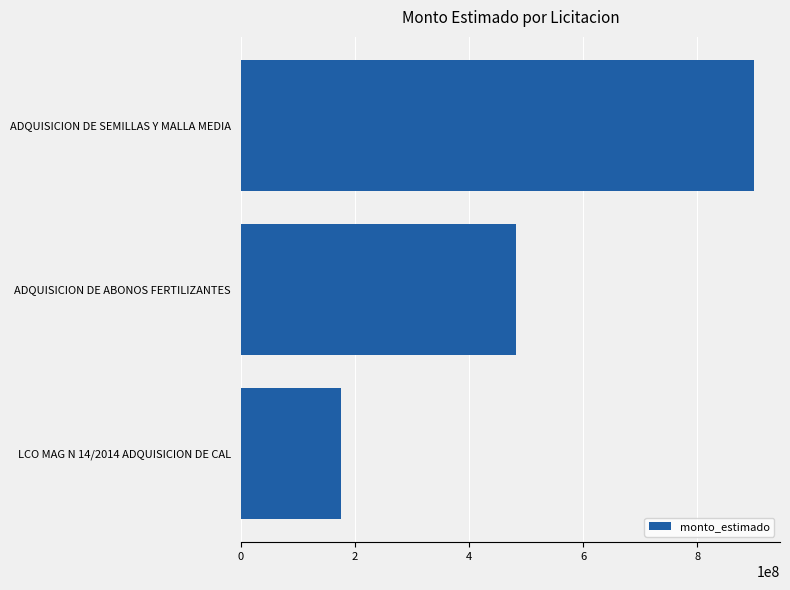

Read the value at ADQUISICION DE ABONOS FERTILIZANTES, to the nearest 50.

482284050